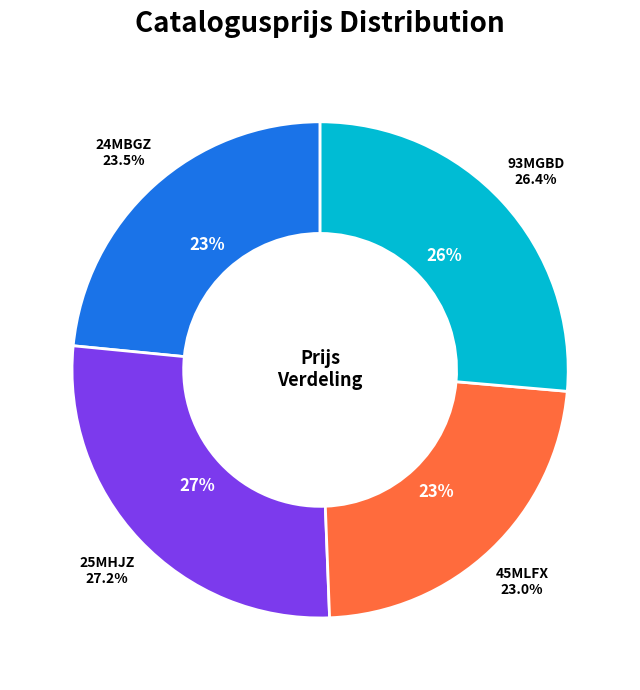

What is the ratio of the value at 25MHJZ to the value at 93MGBD?

1.0